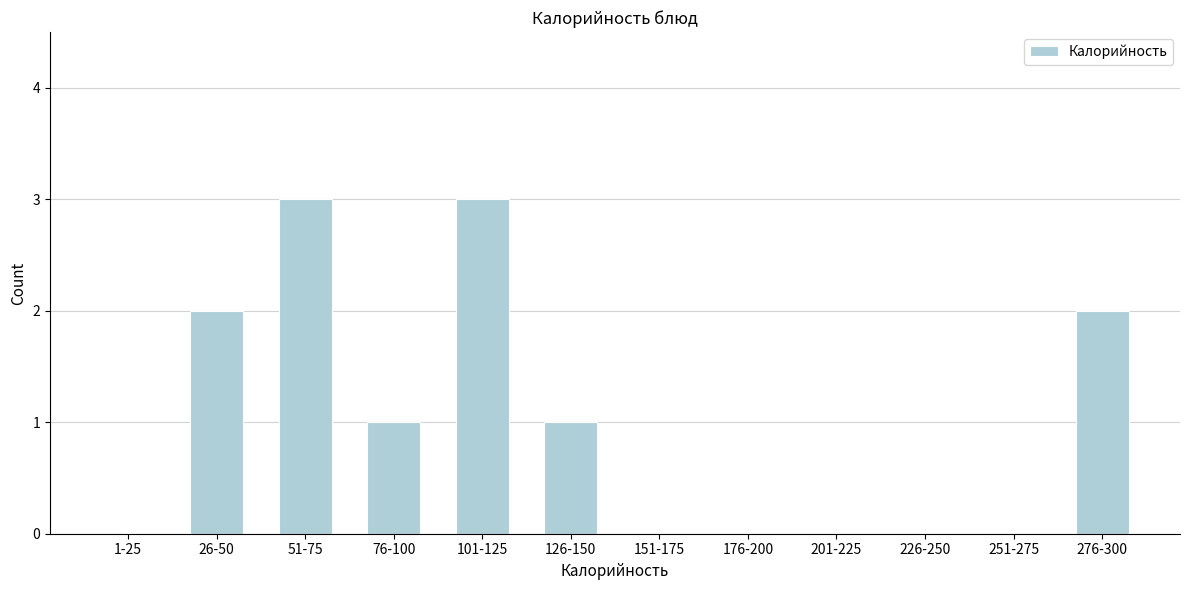

Reading left to right, what are all the values shown in this chart?

1-25=0	26-50=2	51-75=3	76-100=1	101-125=3	126-150=1	151-175=0	176-200=0	201-225=0	226-250=0	251-275=0	276-300=2